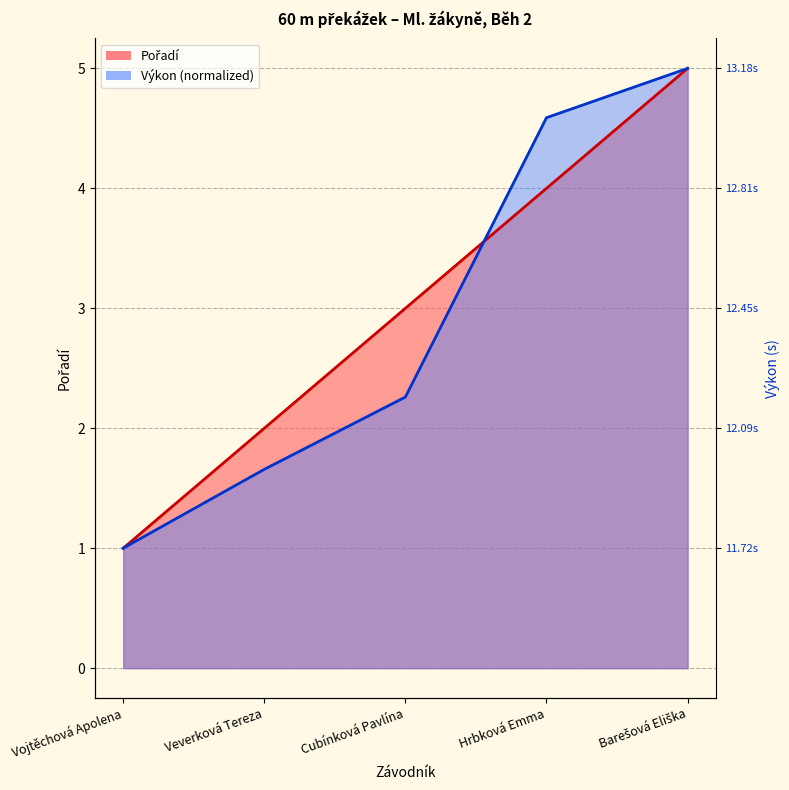

How many data points in Pořadí are above 3?

2